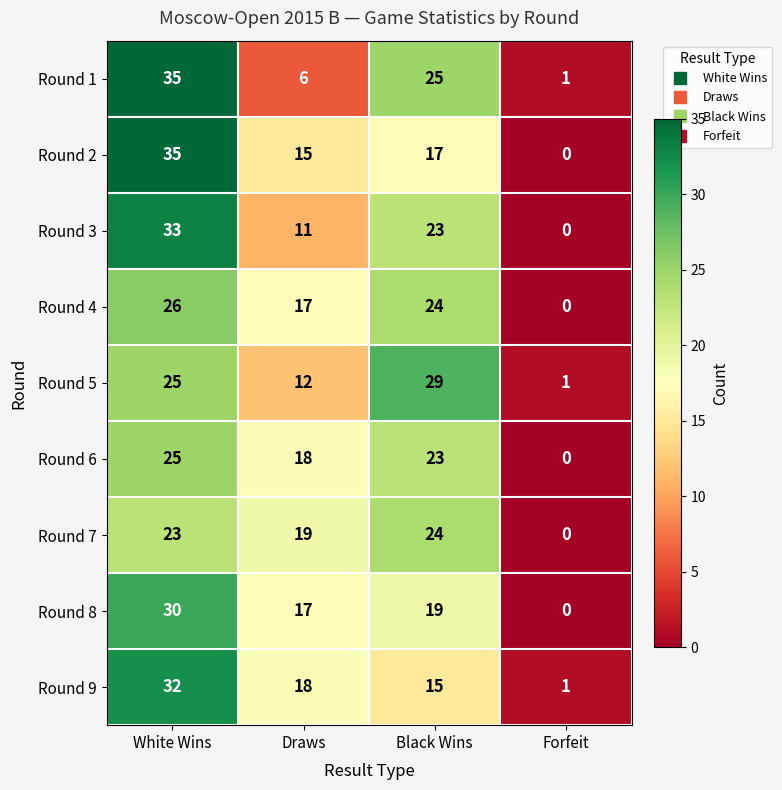

What is the difference between the highest and lowest values at Draws?

13